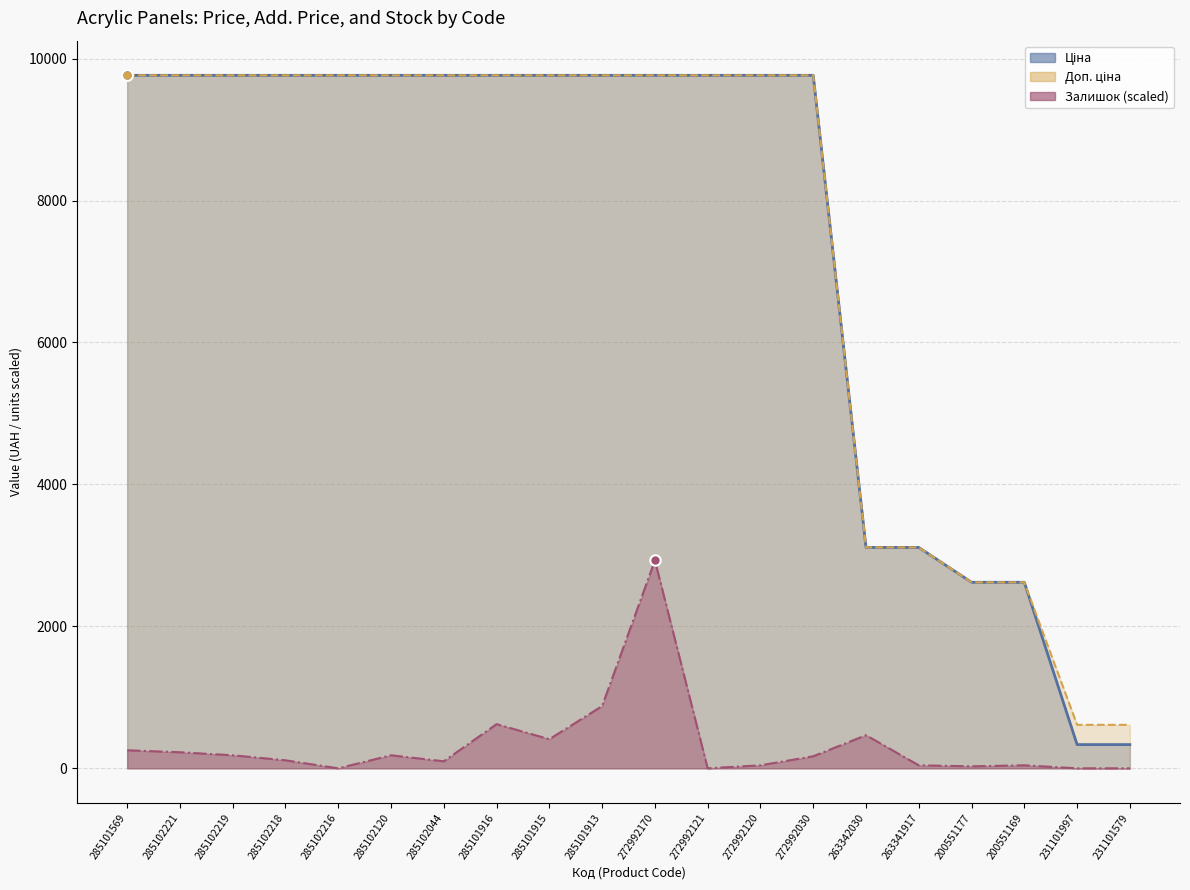

What value does the Доп. ціна series have at 263342030?

3113.0